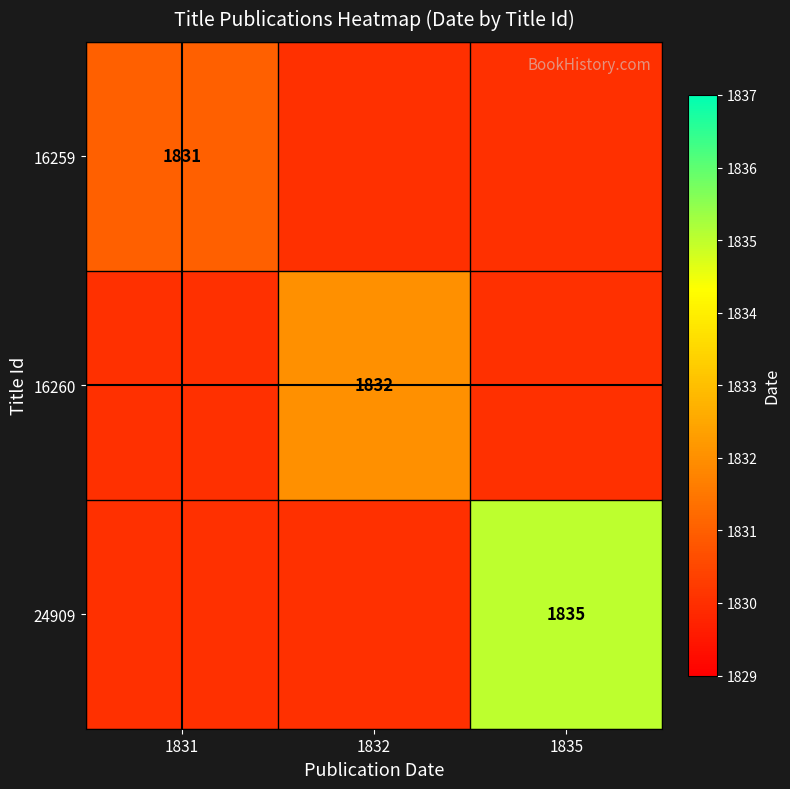

The value of 16259 at 1831 is 1264. True or false?

False